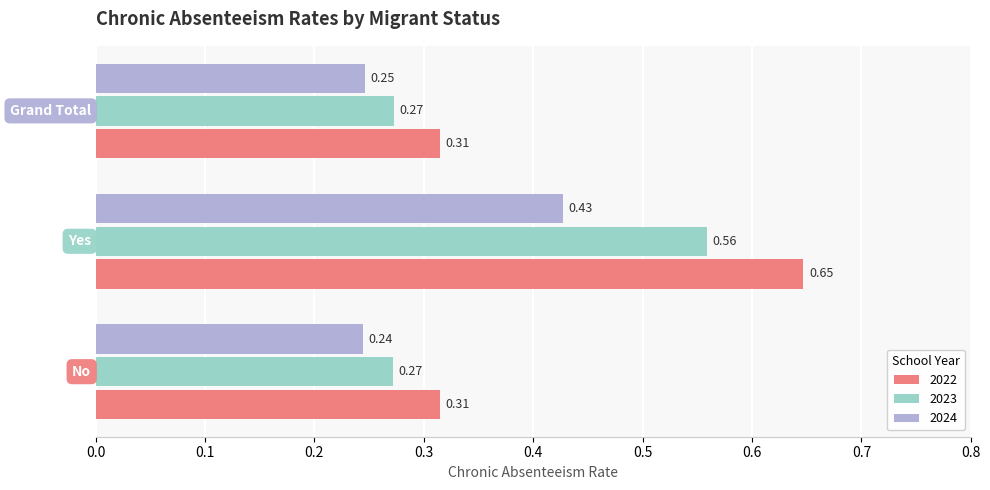

What is the sum of all 2023 values?

1.1